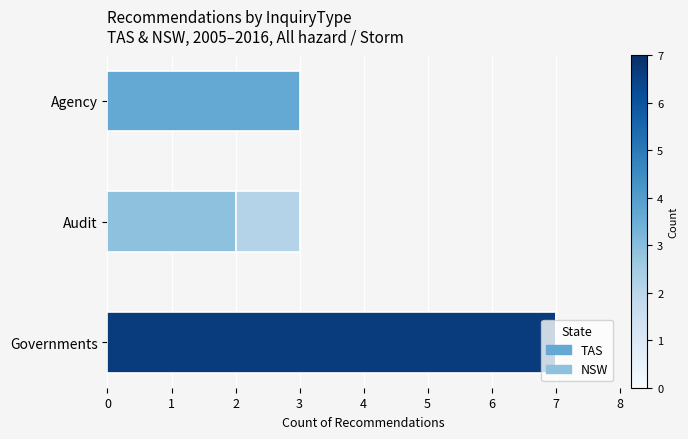

Count the number of categories in the chart.

3